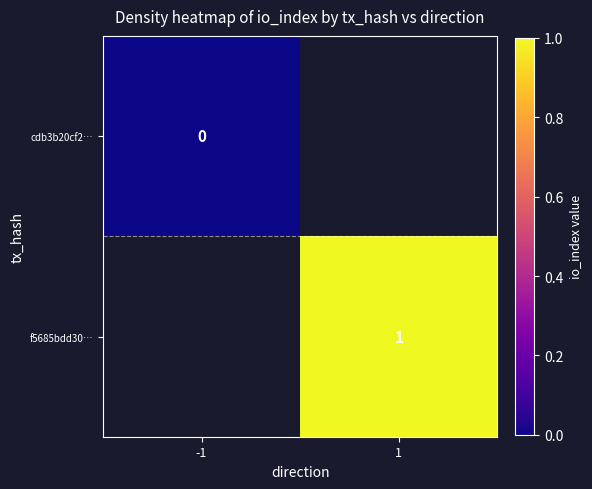

The value of f5685bdd30… at 1 is 1. True or false?

True